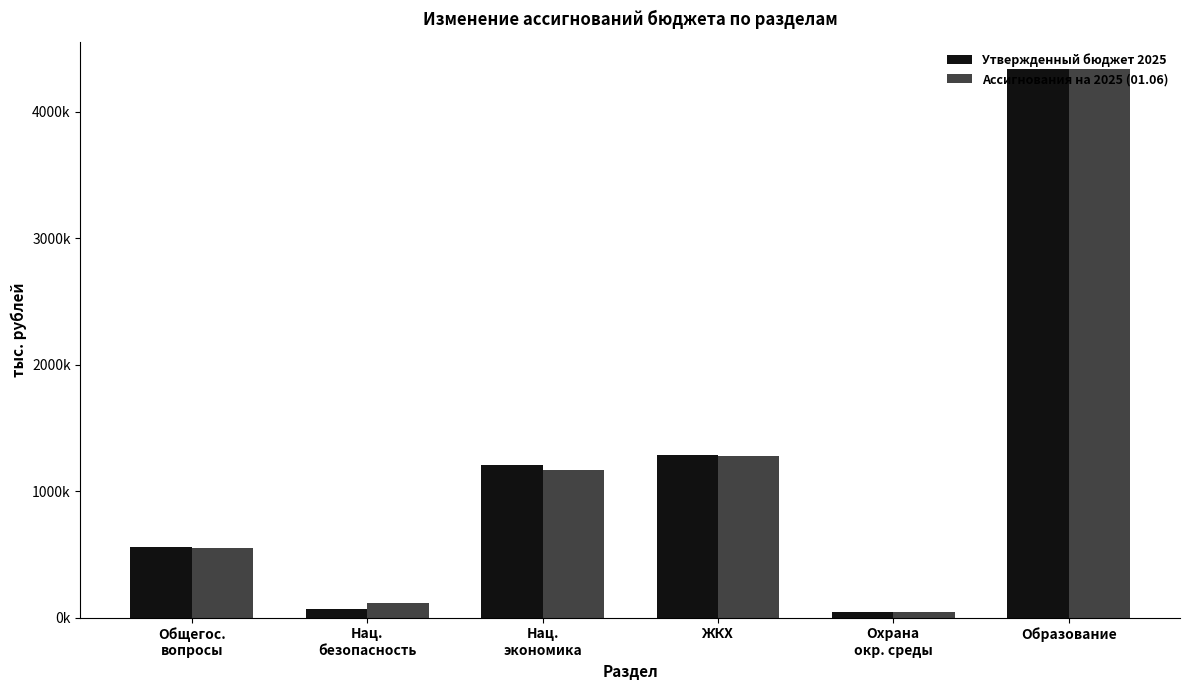

What are all the series names shown in the legend?

Утвержденный бюджет 2025, Ассигнования на 2025 (01.06)